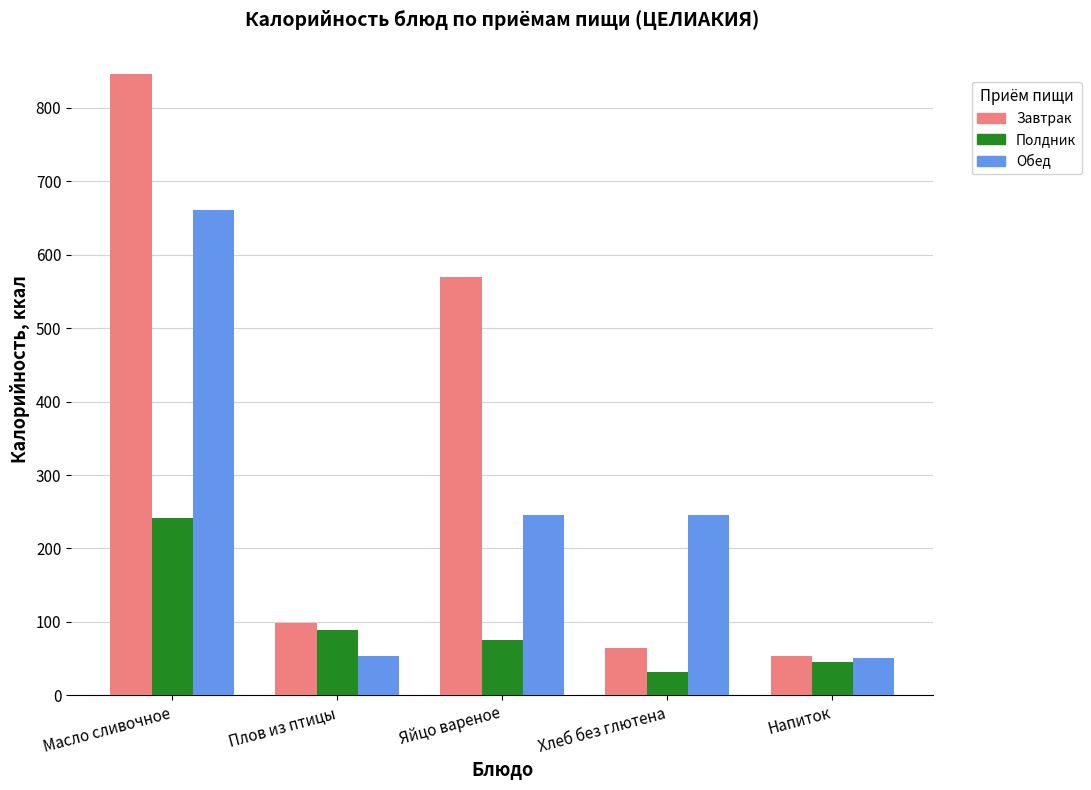

What is the difference between the maximum and minimum values in the Обед series?

608.7